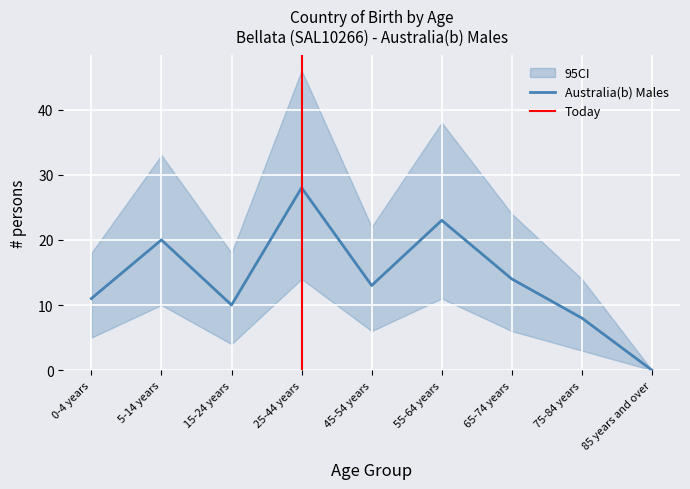

How many interior local valleys does the 95CI_upper series have?

2